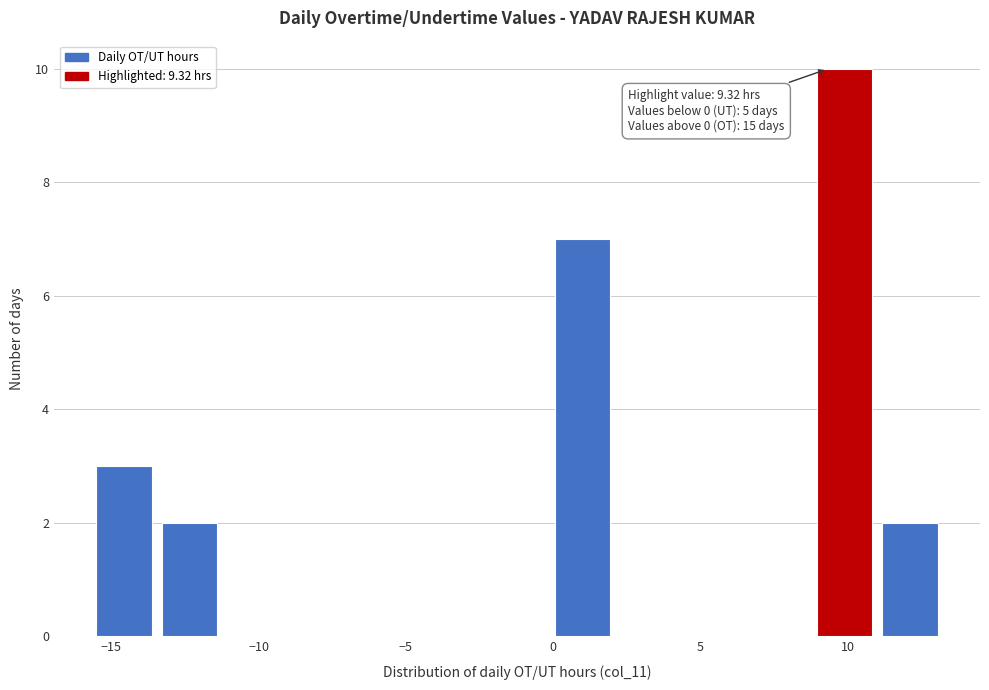

Which range on the x-axis has the tallest bar?

9.0 to 11.0